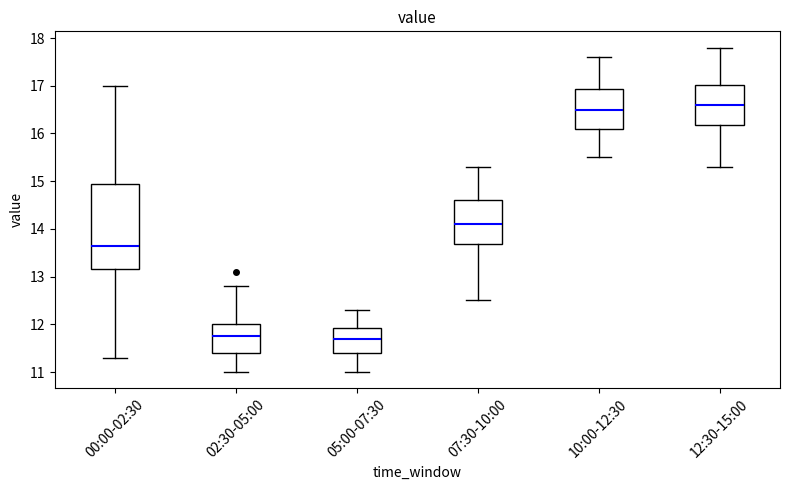

Which box is the tallest, from its lower edge to its upper edge?

00:00-02:30